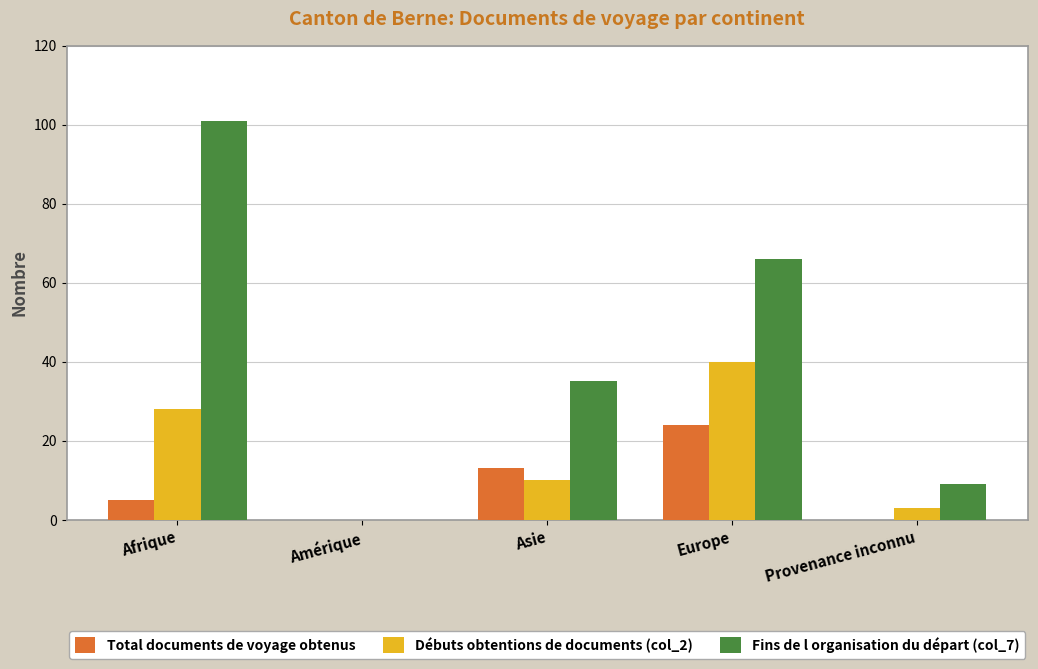

Where is Fins de l organisation du départ (col_7) nearest to the value 50?

Asie